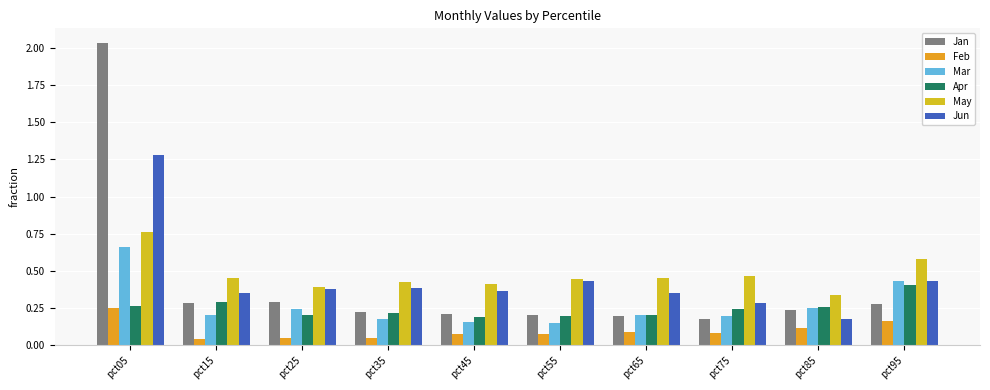

What is the difference between the second highest and minimum values in the Feb series?

0.1